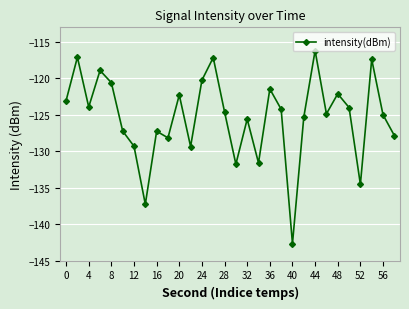

What is the average value?

-125.4